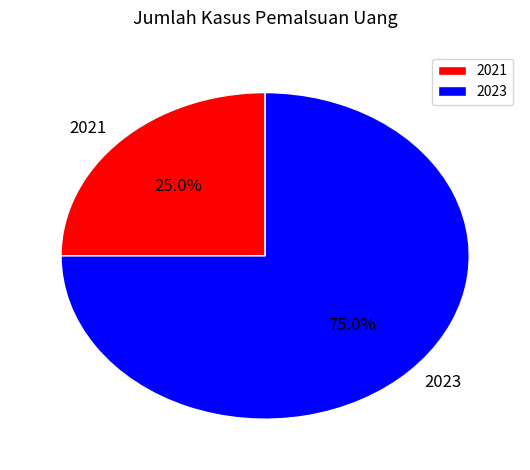

What is the smallest slice in the pie chart?

2021